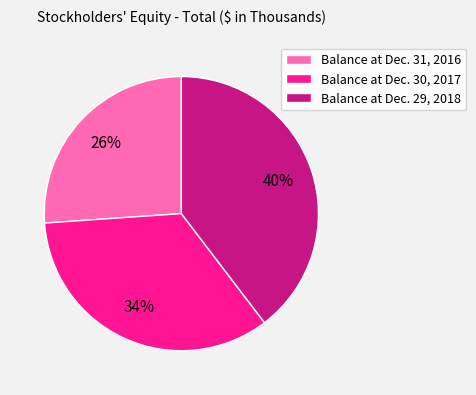

Is it true that Balance at Dec. 30, 2017 is 34% of the pie?

True